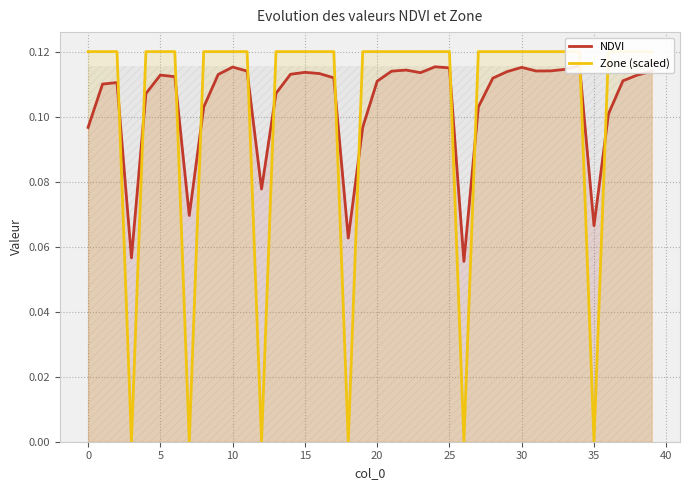

True or false: NDVI has more than 2 interior local peaks.

True